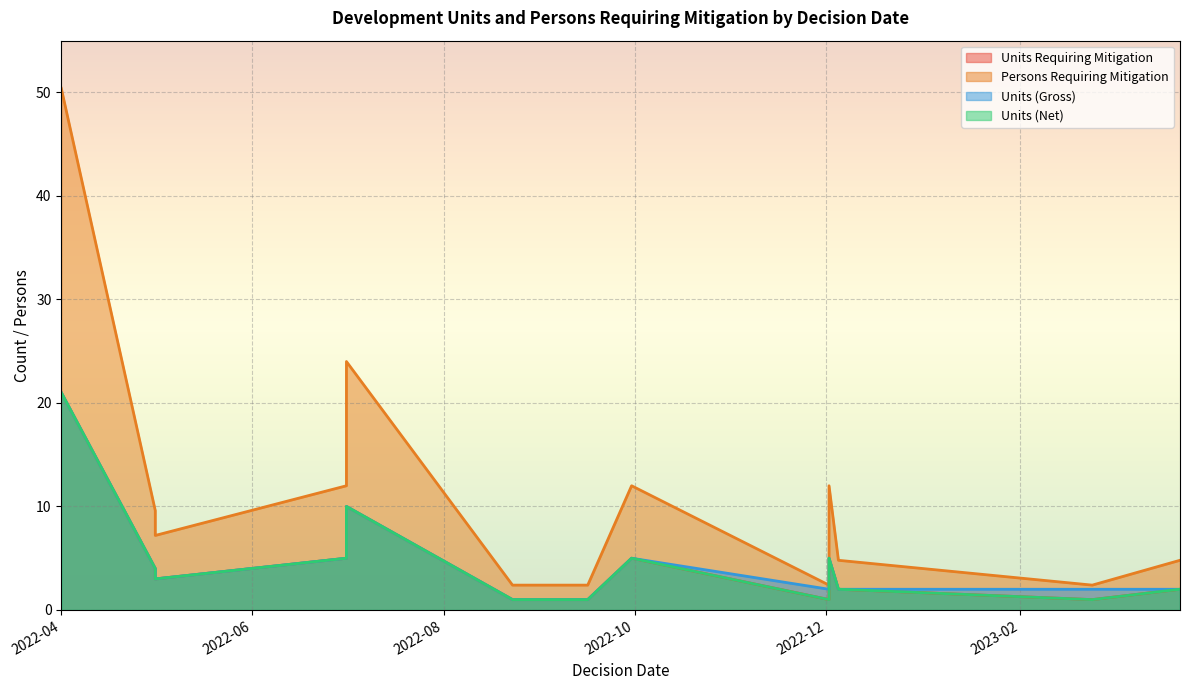

At which label does Persons Requiring Mitigation first exceed 7?

2022-04